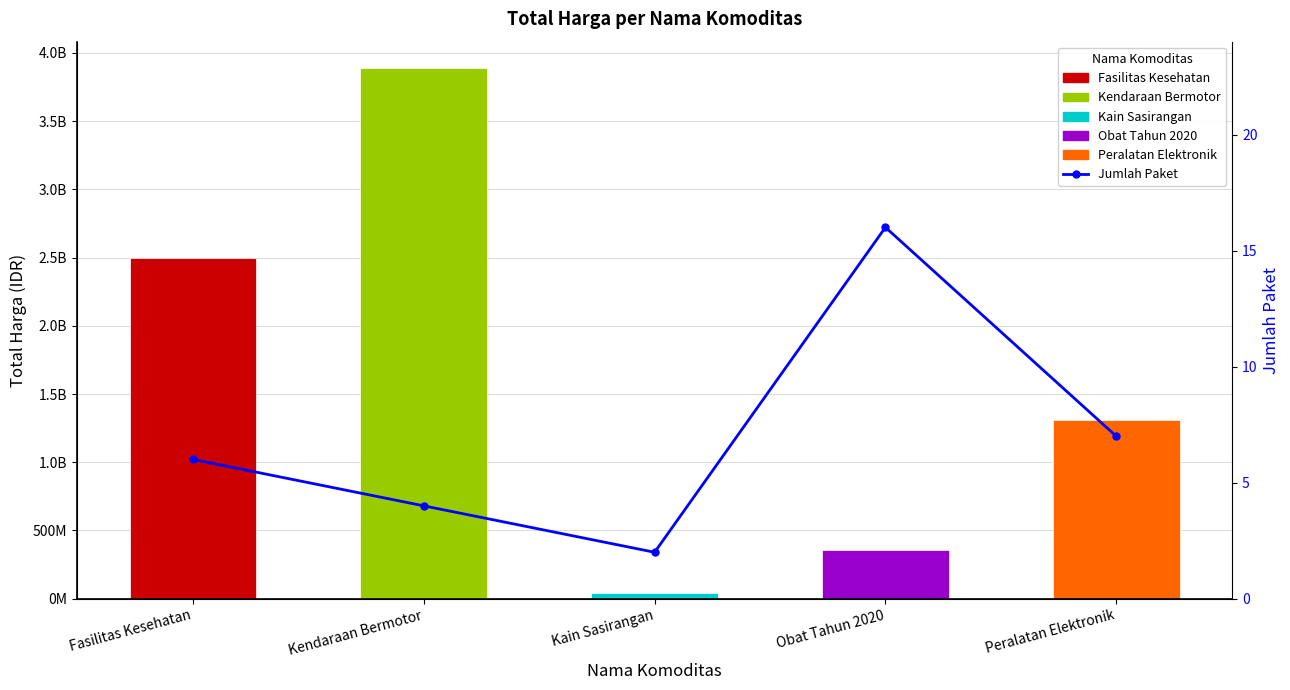

At which category does the chart reach its peak across all series?

Obat Tahun 2020